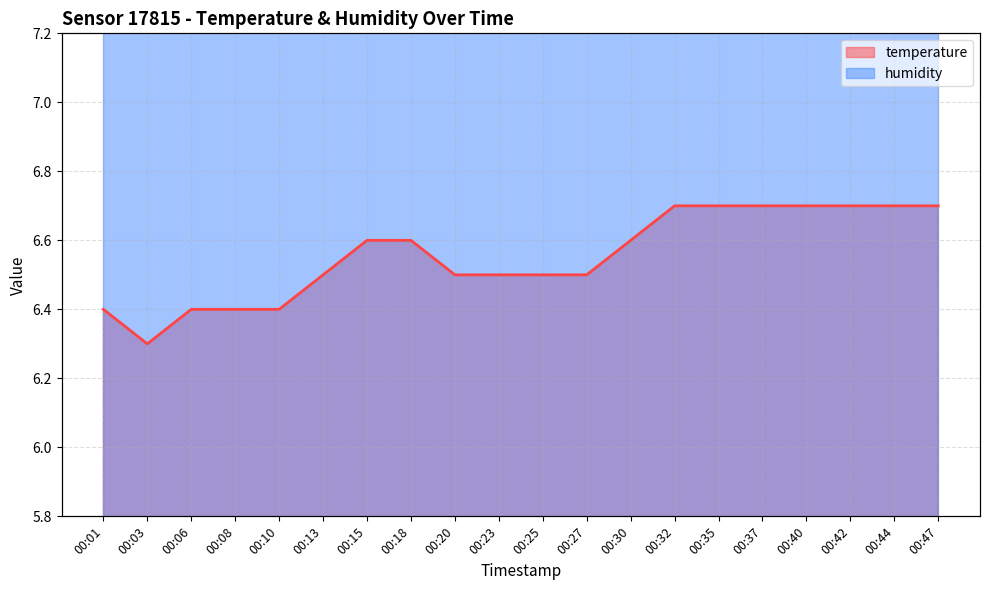

Rank the categories by value from lowest to highest.

00:03, 00:01, 00:06, 00:08, 00:10, 00:13, 00:20, 00:23, 00:25, 00:27, 00:15, 00:18, 00:30, 00:32, 00:35, 00:37, 00:40, 00:42, 00:44, 00:47